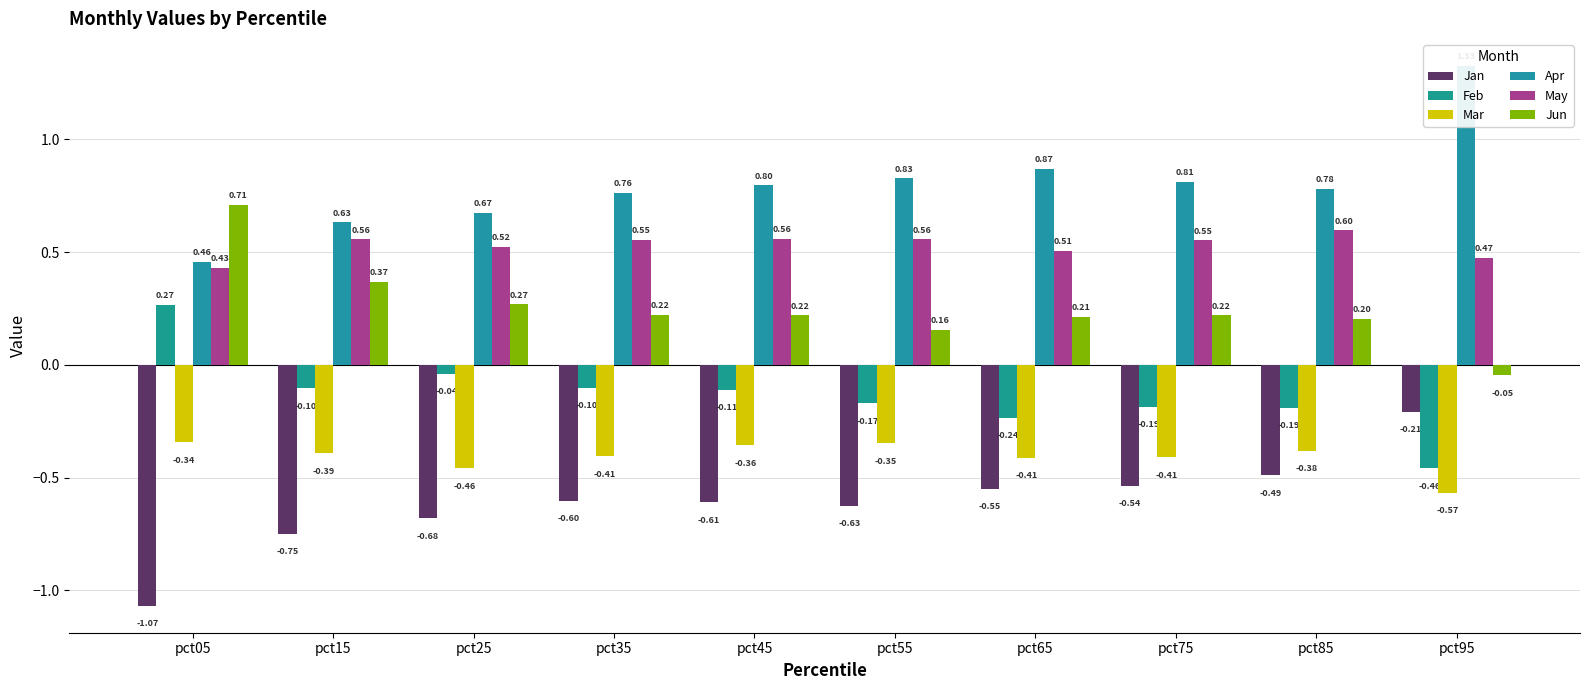

Are the bars grouped side by side (vs. stacked)?

Yes